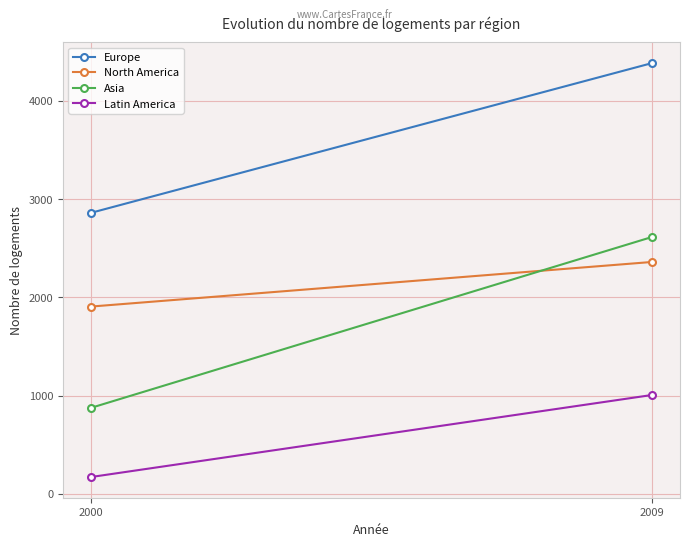

What is the value of the Europe point at the 1st from the left?

2860